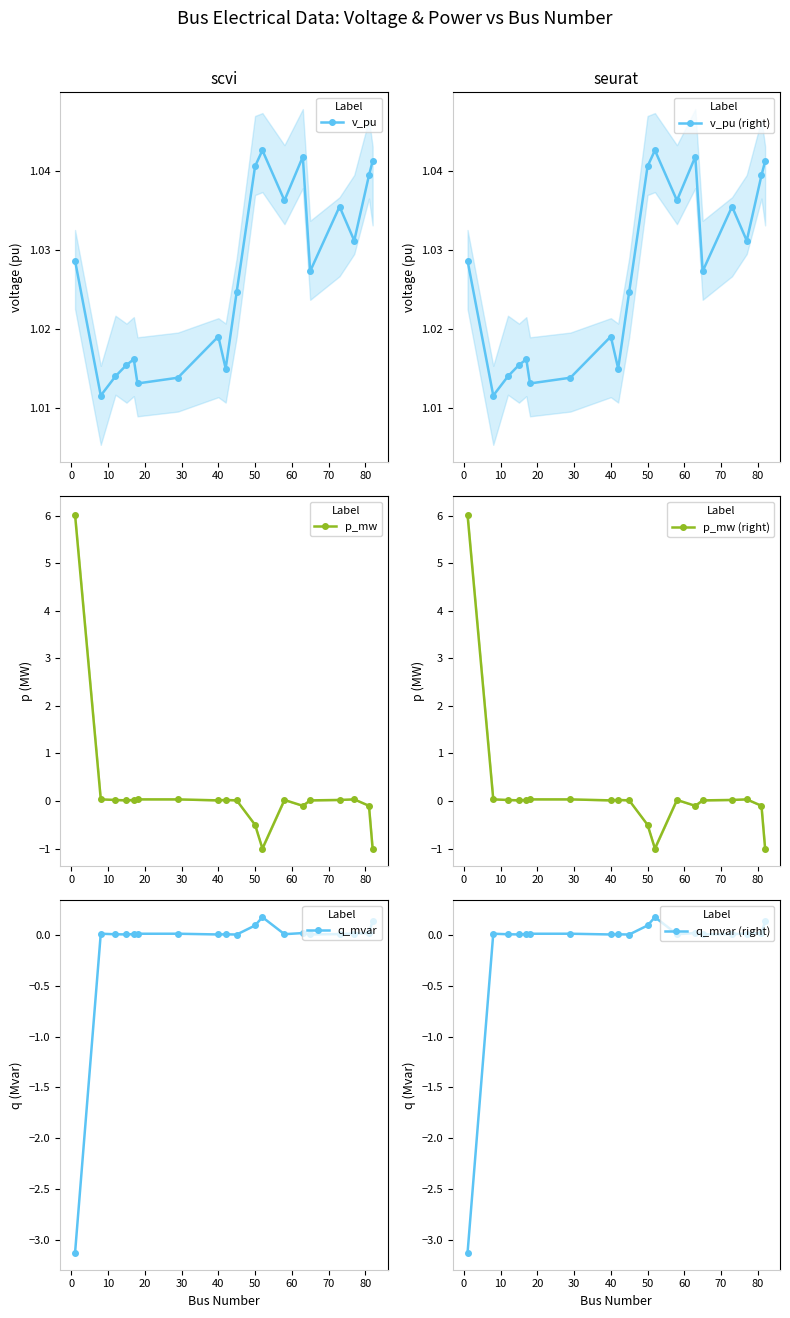

True or false: p_mw (right) has more than 1 interior local peaks.

True